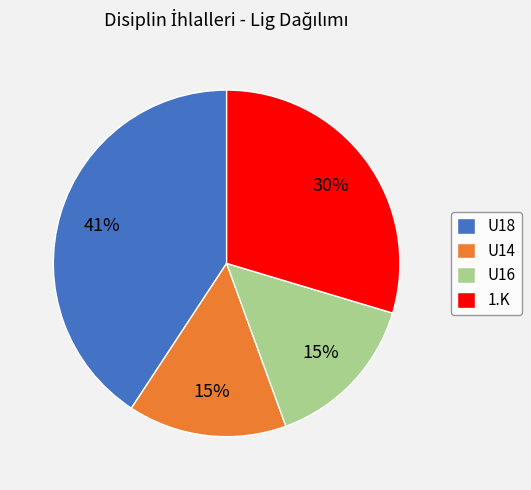

To the nearest percent, what portion does U16 represent?

15%